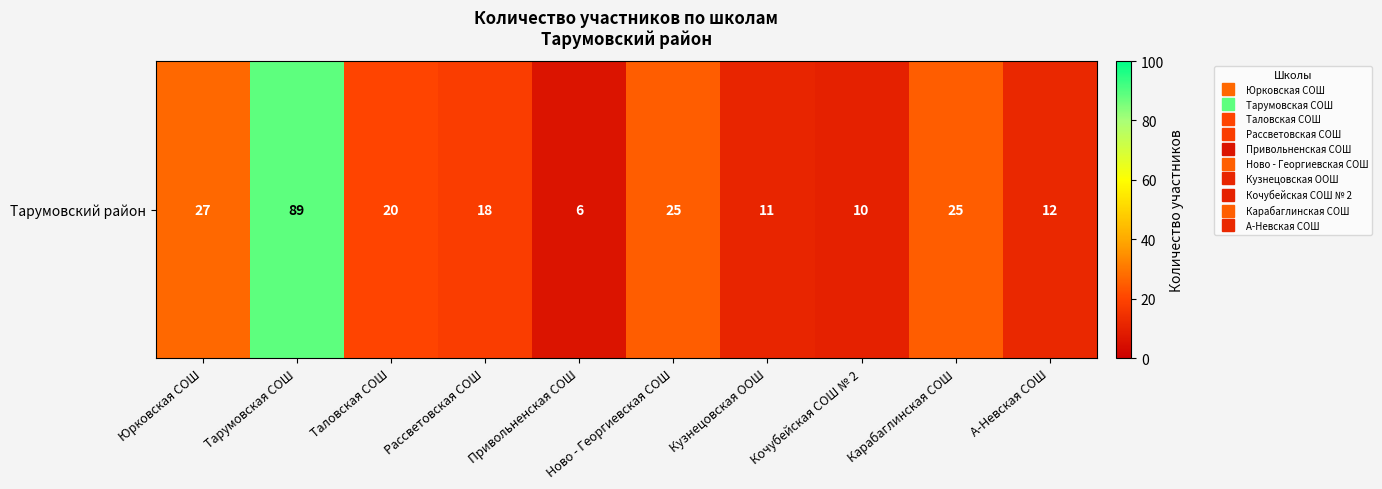

What is the greatest value displayed?

89